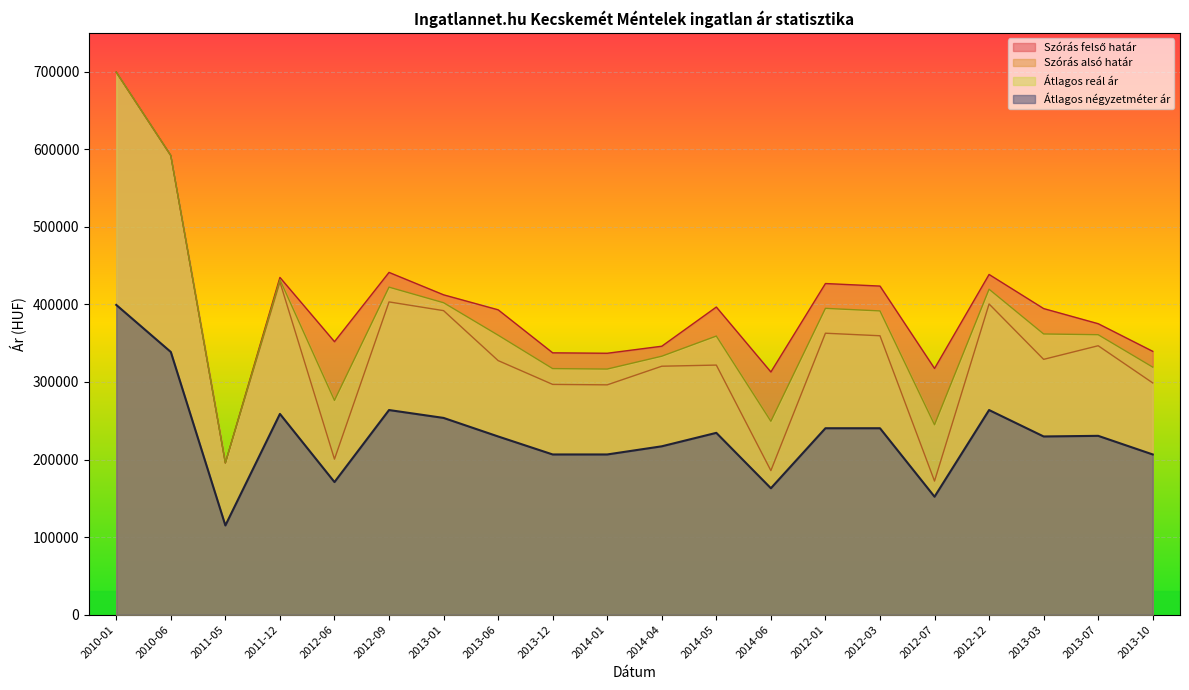

Where does the Átlagos négyzetméter ár series first go above 230509?

2010-01